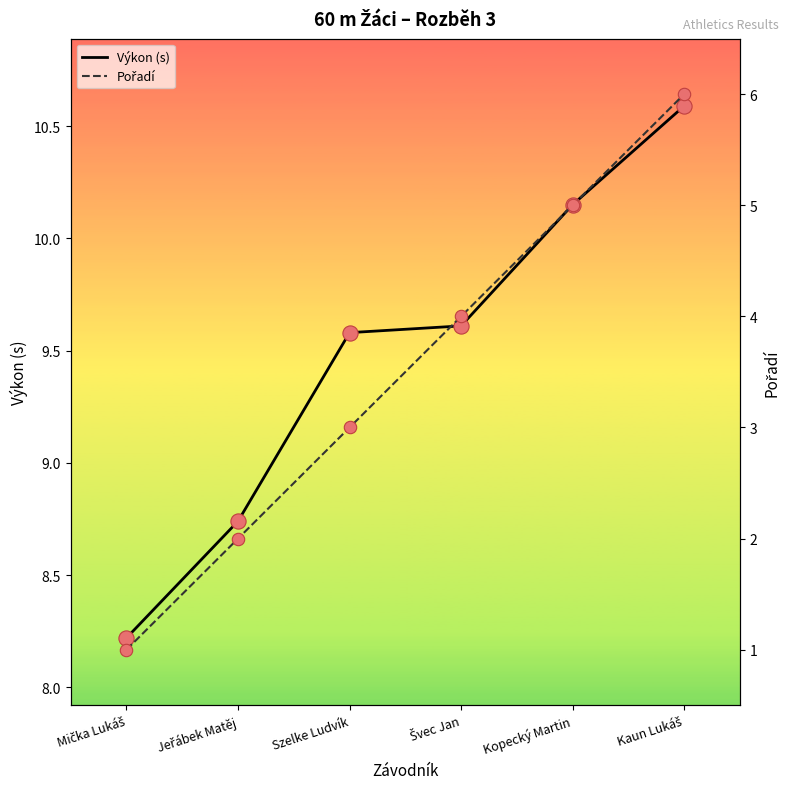

Which series reaches the minimum Y coordinate?

Pořadí